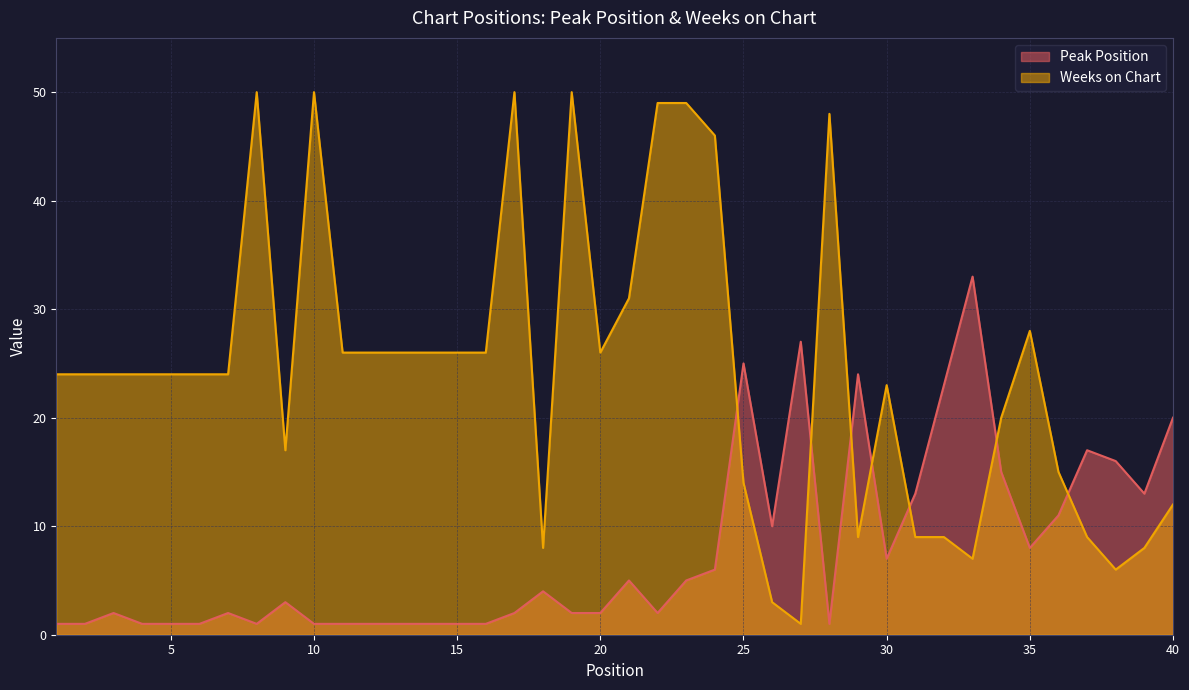

What is the maximum value shown in the chart?

50